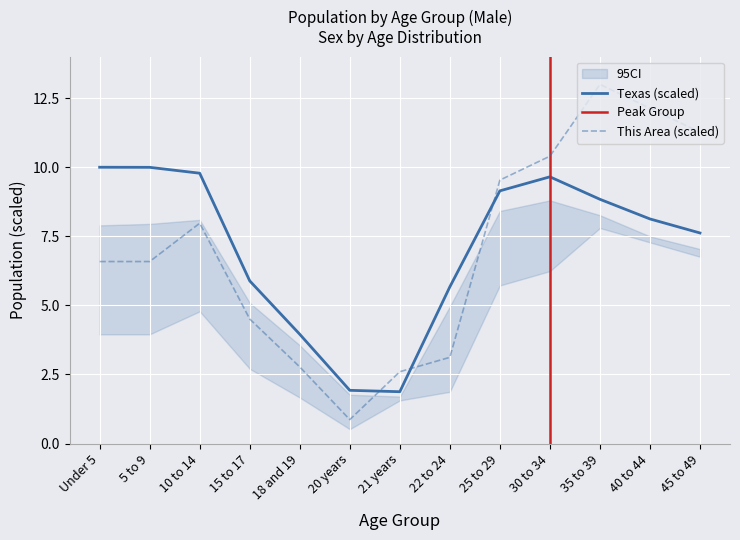

How many intersections are there between This Area and Texas?

3